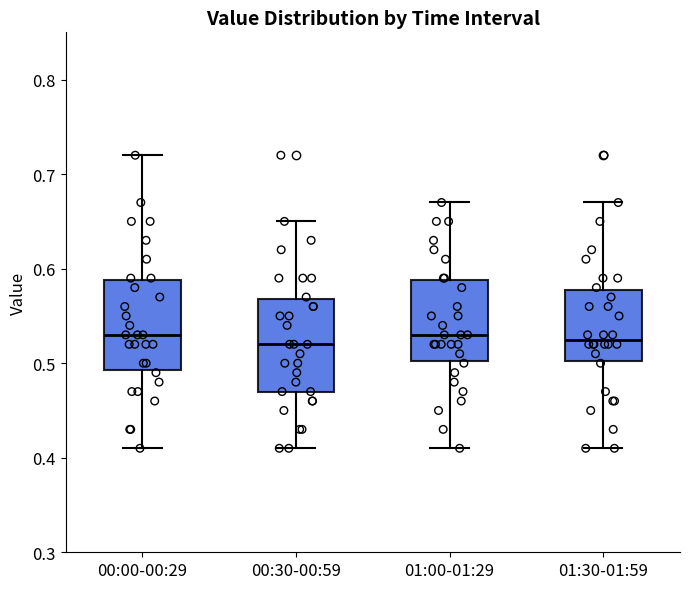

Reading left to right, transcribe this box plot: for each box, give where its median line is, the range the box spans, and where its two whiskers end, as read against the y-axis. The values are not printed on the chart, so give them approximately, as read against the axis.

00:00-00:29: median 0.53, box 0.49 to 0.59, whiskers 0.41 to 0.72
00:30-00:59: median 0.52, box 0.47 to 0.57, whiskers 0.41 to 0.65
01:00-01:29: median 0.53, box 0.50 to 0.59, whiskers 0.41 to 0.67
01:30-01:59: median 0.53, box 0.50 to 0.58, whiskers 0.41 to 0.67